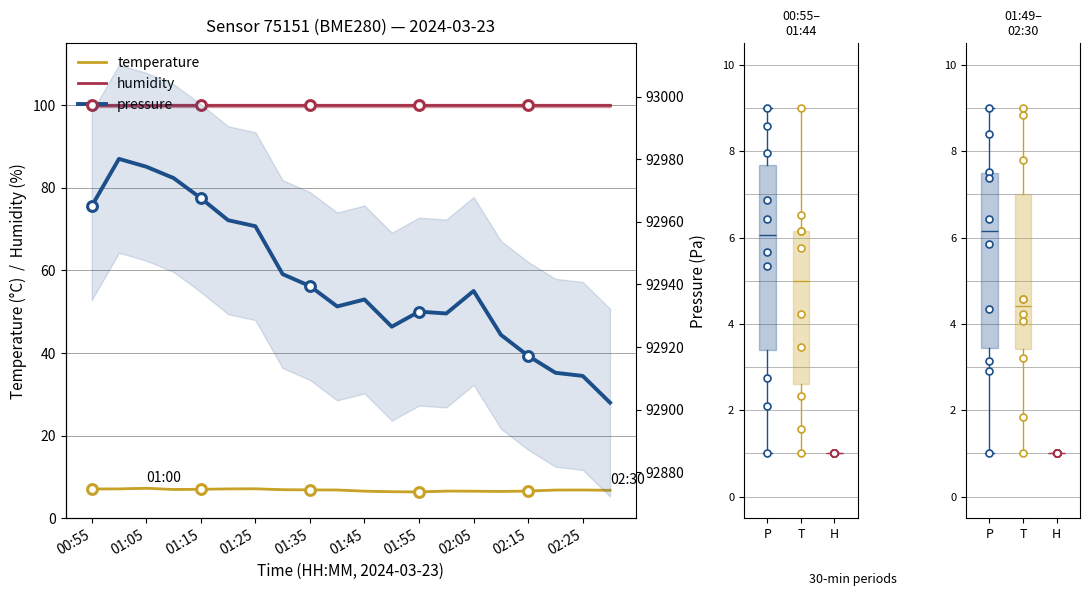

Which series contains the highest Y value?

pressure